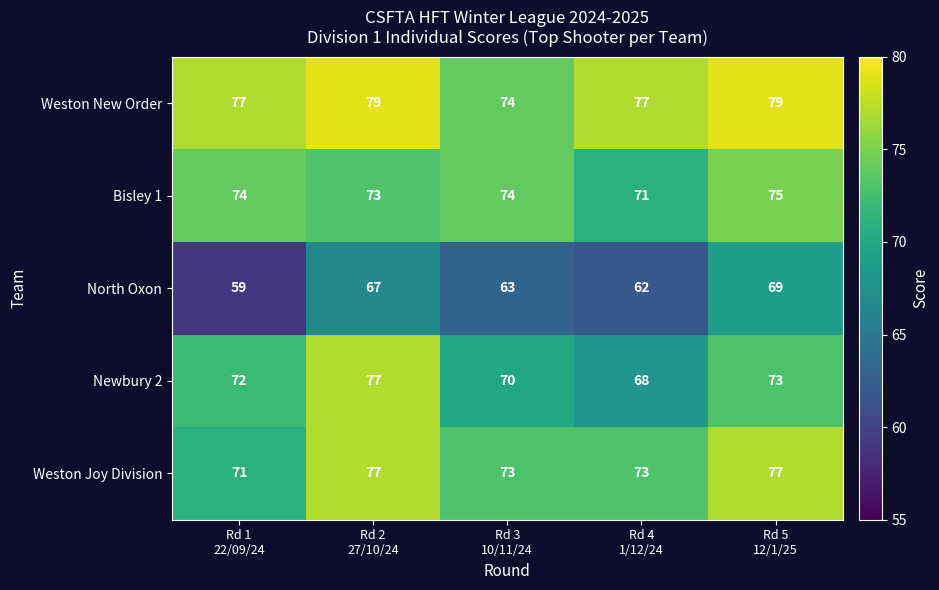

What is the greatest value displayed?

79